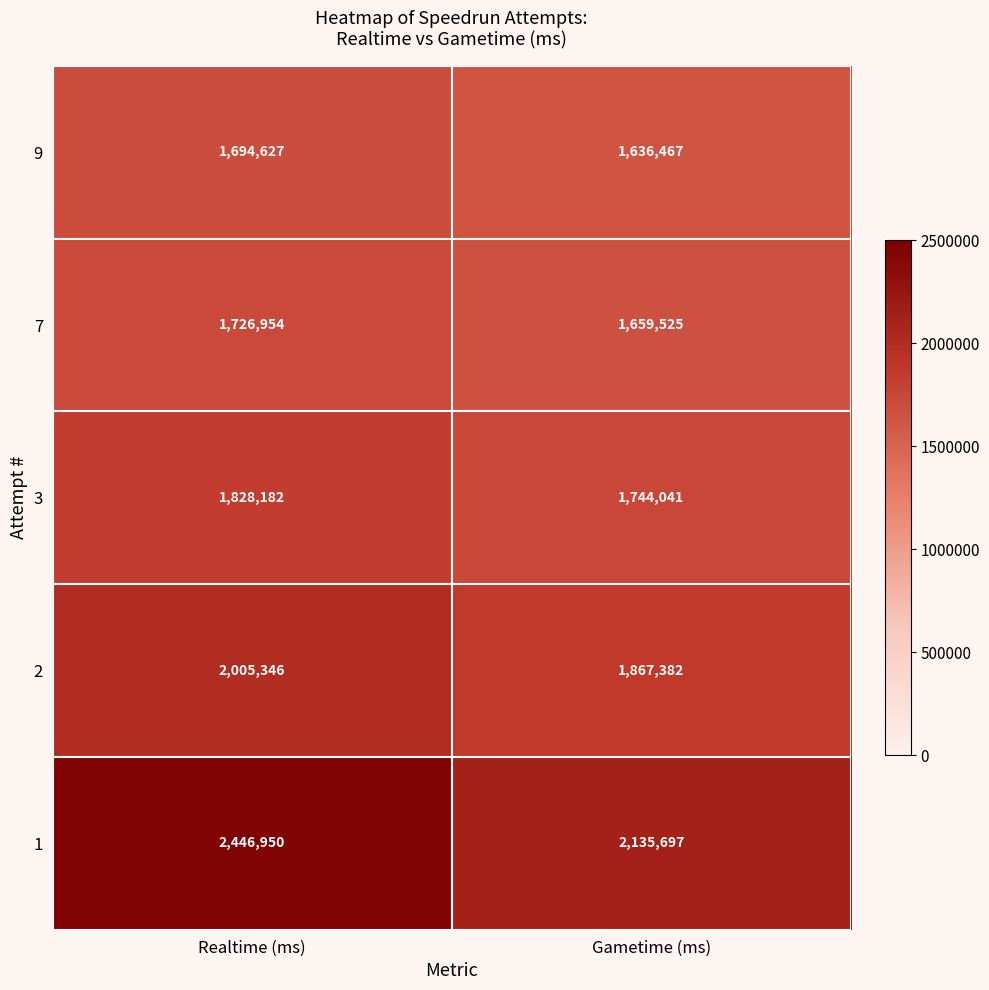

The value of 1 at Realtime (ms) is 4023144. True or false?

False